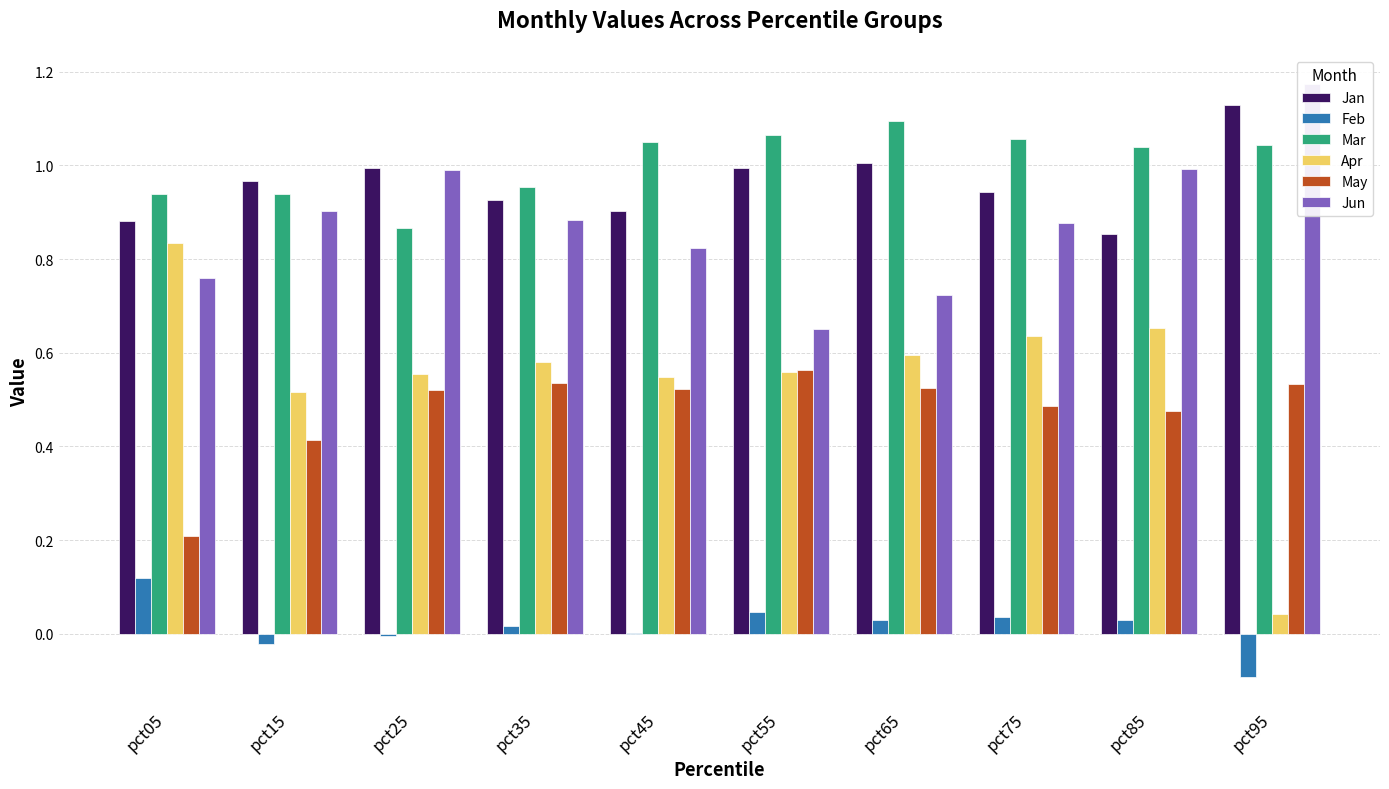

What is the difference between the highest and lowest values at pct85?

1.0